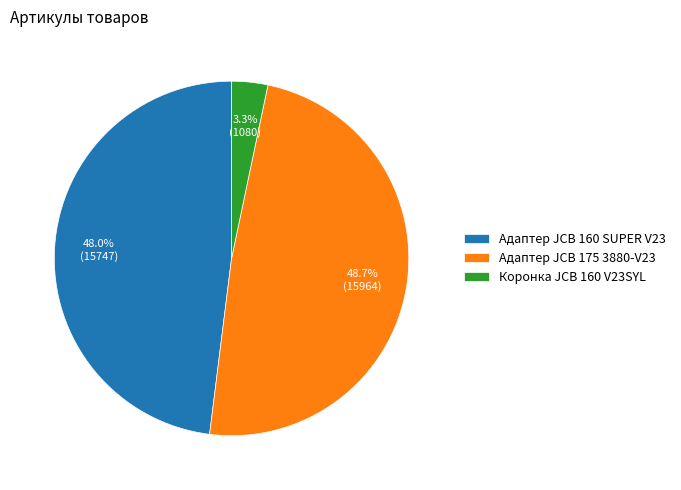

Which has a higher value, Адаптер JCB 175 3880-V23 or Коронка JCB 160 V23SYL?

Адаптер JCB 175 3880-V23